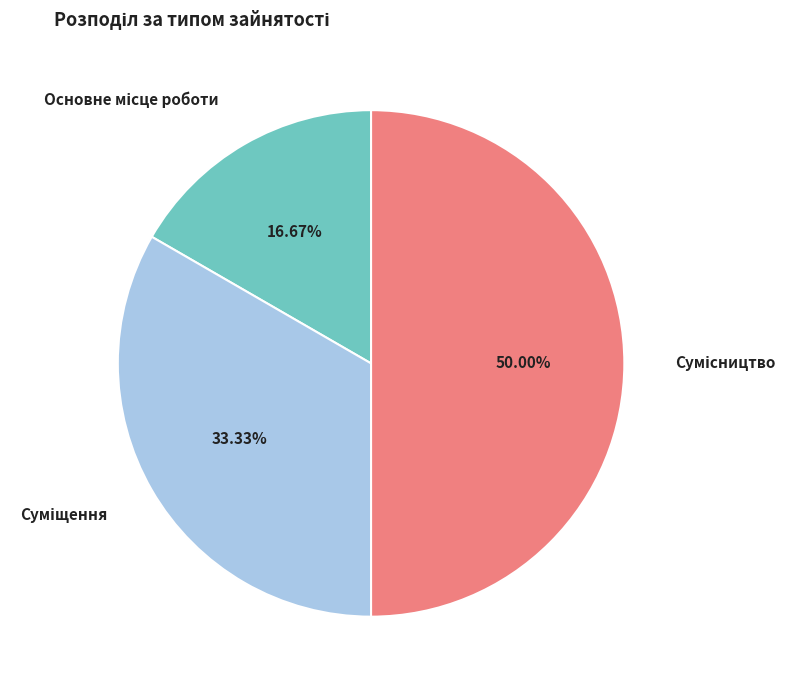

True or false: Суміщення accounts for 19% of the total.

False